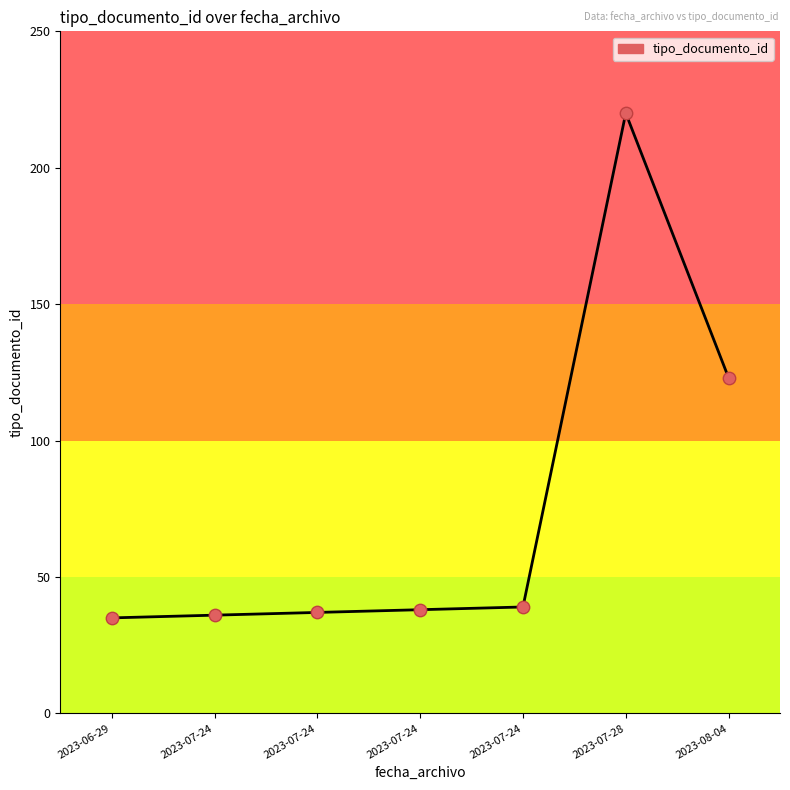

What is the ratio of the value at 2023-08-04 to the value at 2023-07-24?

3.2